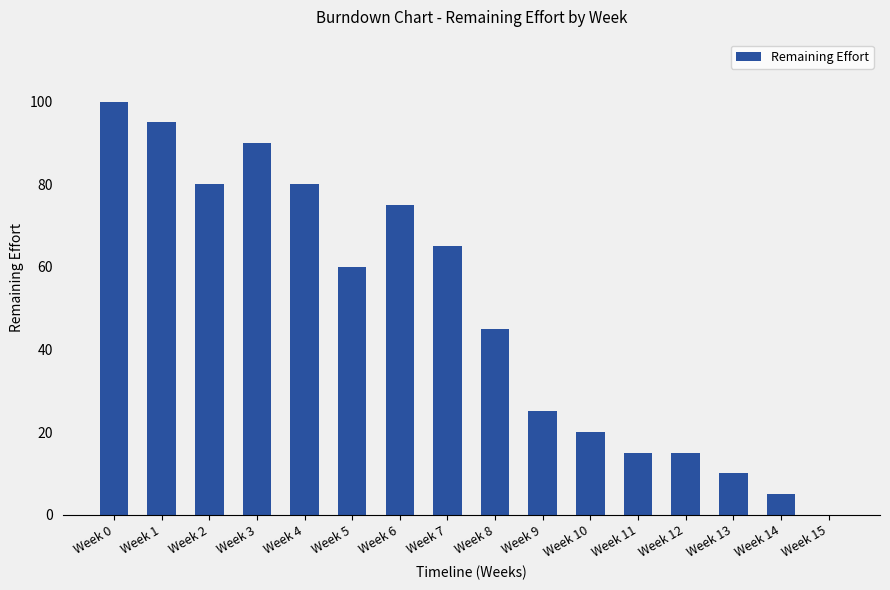

The value at Week 7 is 18. True or false?

False